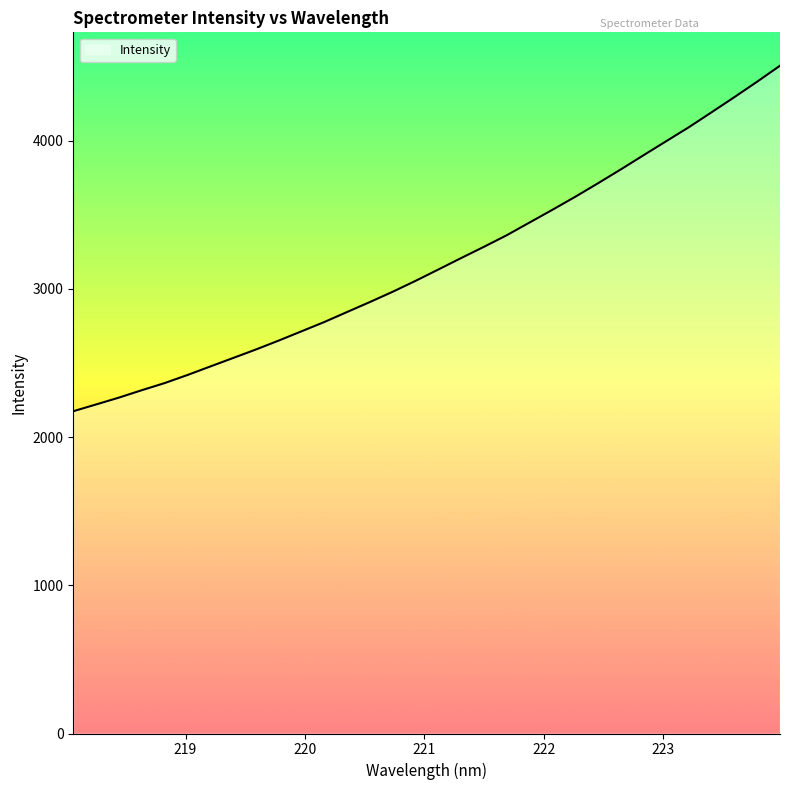

What is the smallest value displayed?

2174.2